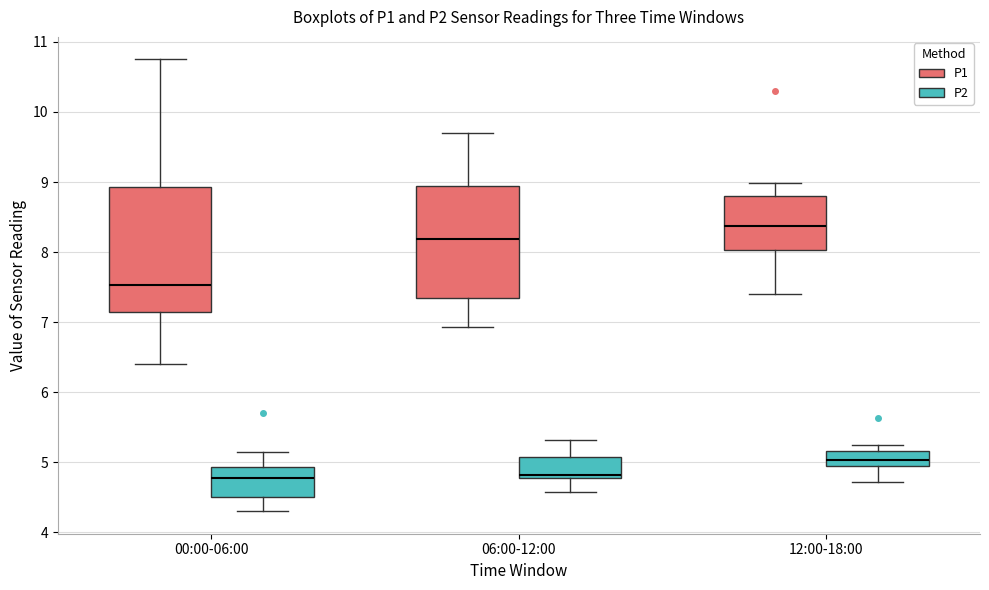

Reading left to right, transcribe this box plot: for each box, give where its median line is, the range the box spans, and where its two whiskers end, as read against the y-axis. The values are not printed on the chart, so give them approximately, as read against the axis.

00:00-06:00 (P1): median 7.5, box 7.2 to 8.9, whiskers 6.4 to 10.8
00:00-06:00 (P2): median 4.8, box 4.5 to 4.9, whiskers 4.3 to 5.2
06:00-12:00 (P1): median 8.2, box 7.4 to 9.0, whiskers 6.9 to 9.7
06:00-12:00 (P2): median 4.8 (just above the box's lower edge), box 4.8 to 5.1, whiskers 4.6 to 5.3
12:00-18:00 (P1): median 8.4, box 8.0 to 8.8, whiskers 7.4 to 9.0
12:00-18:00 (P2): median 5.0, box 4.9 to 5.2, whiskers 4.7 to 5.3